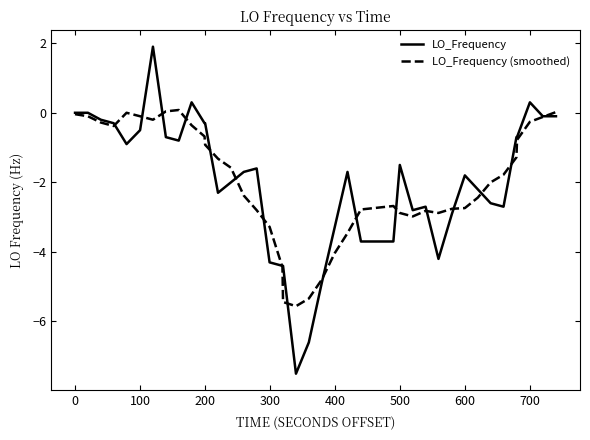

What is the maximum value shown in the chart?

1.9